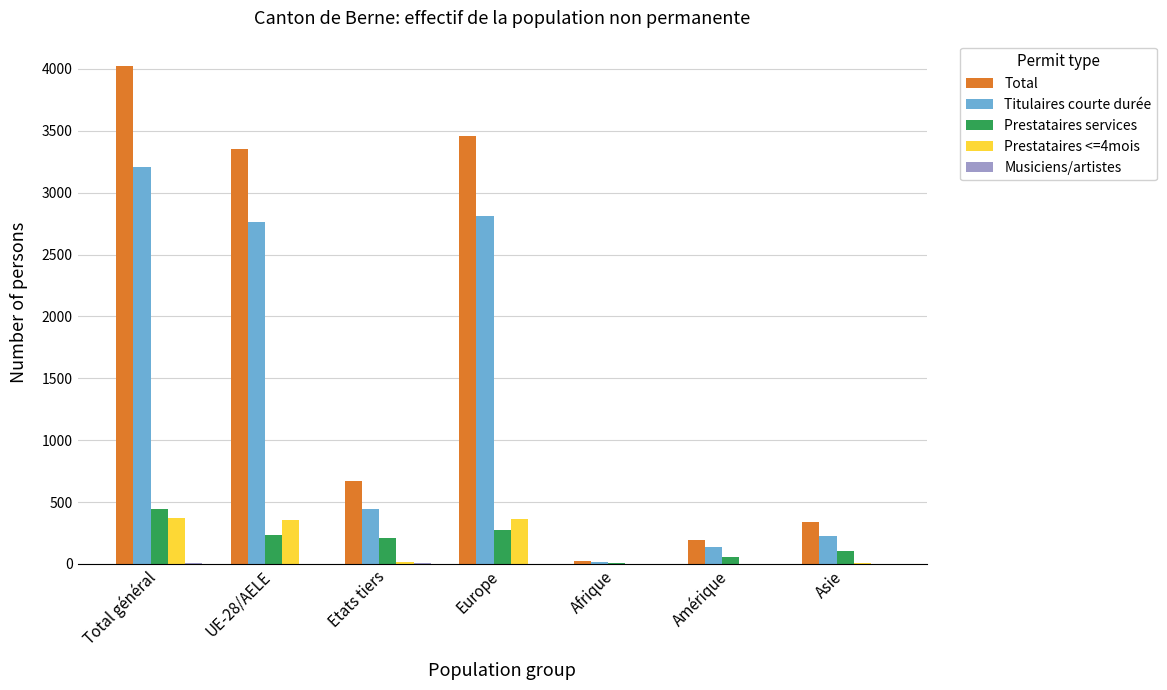

The value of Prestataires <=4mois at Total général is 158. True or false?

False